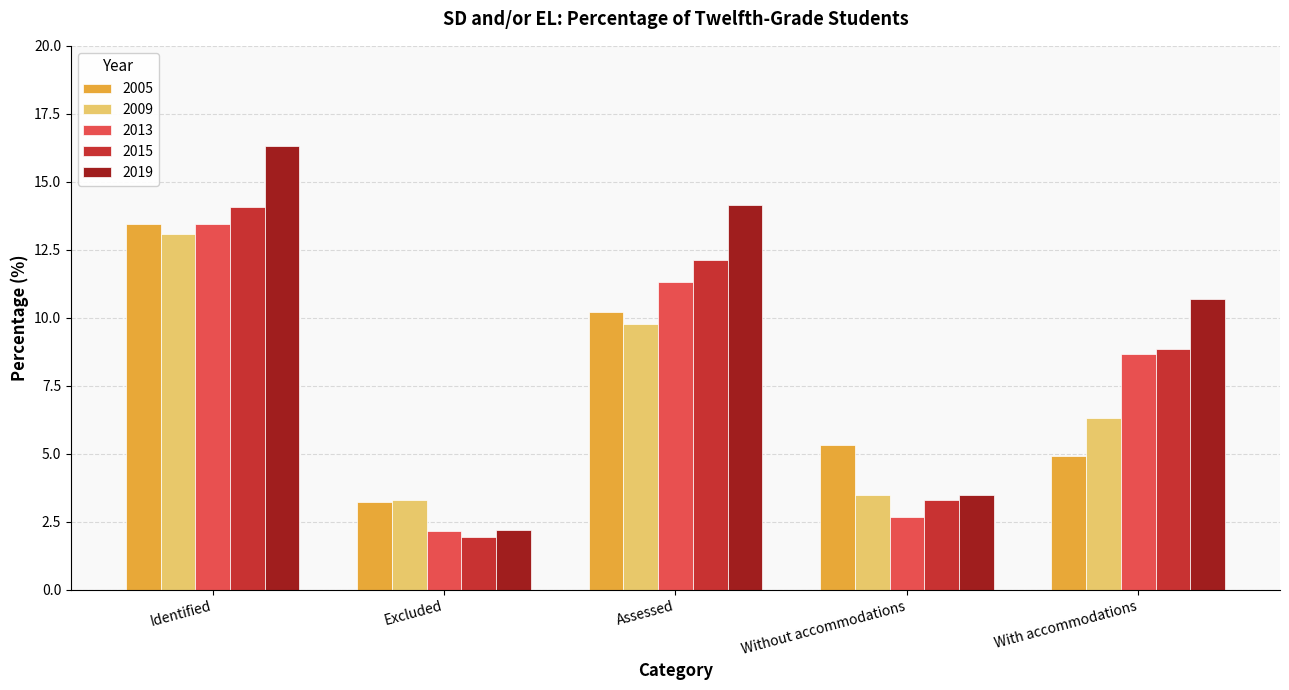

How many data points in 2019 are above 10?

3